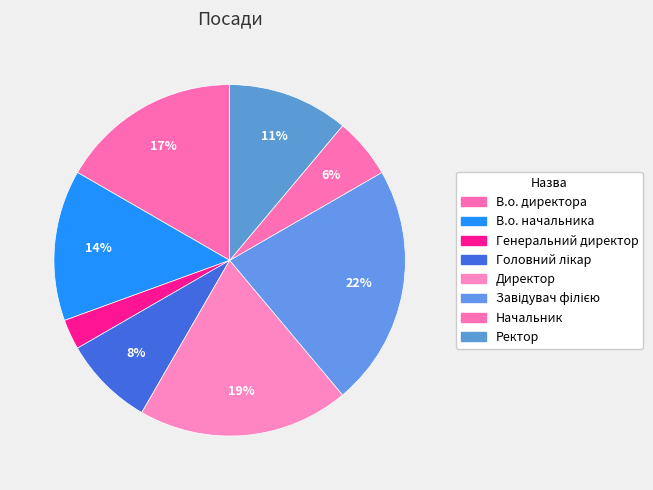

Rank the categories by value from highest to lowest.

Завідувач філією, Директор, В.о. директора, В.о. начальника, Ректор, Головний лікар, Начальник, Генеральний директор